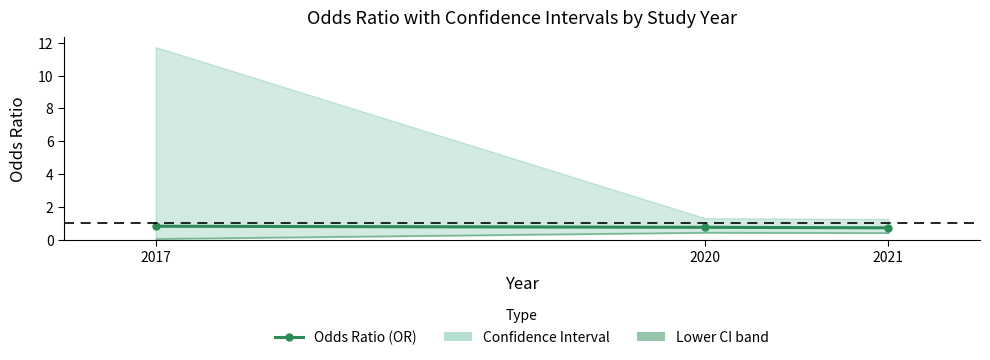

What is the difference between the maximum and minimum values?

0.1